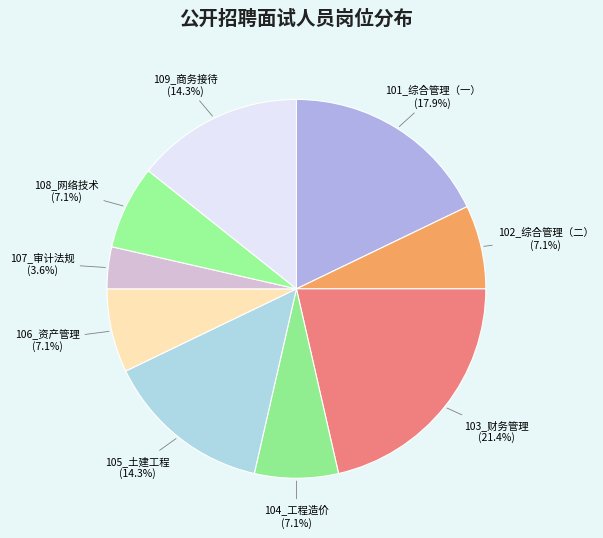

To the nearest percent, what is the difference between the largest and smallest slice percentages?

18%